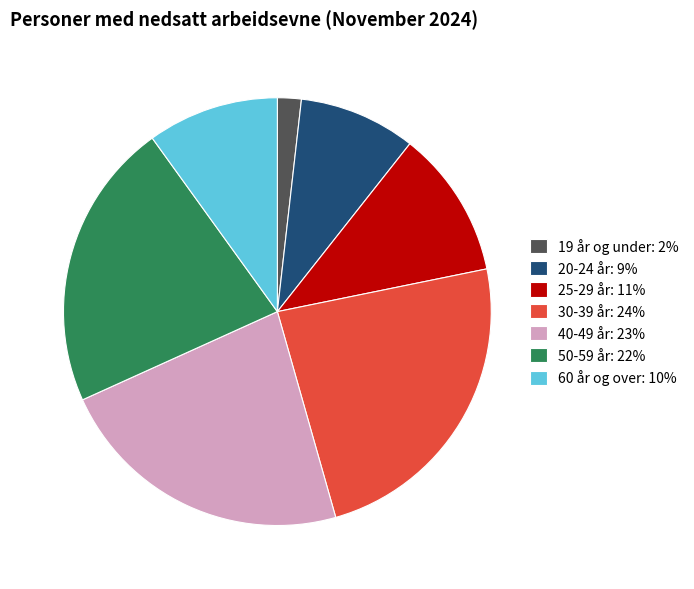

Does any single category account for the majority?

No